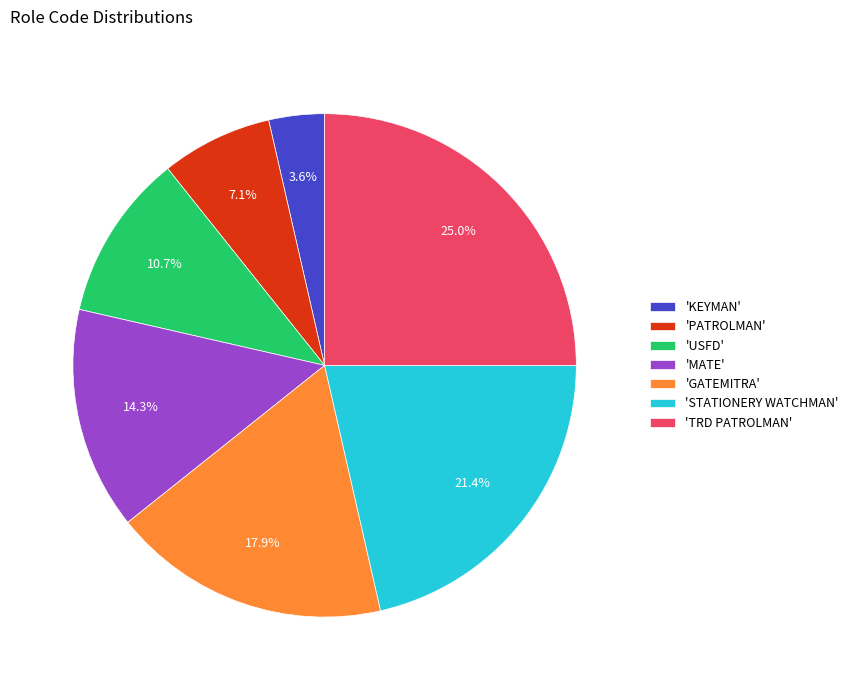

Approximately how many times larger is the value at 'TRD PATROLMAN' compared to 'USFD'?

2.3